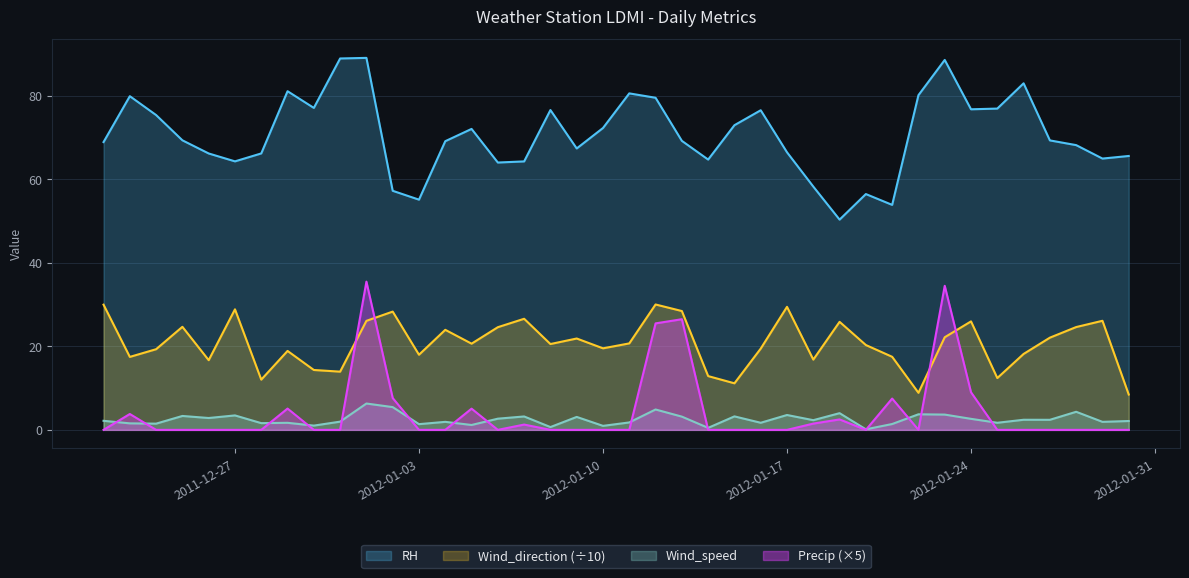

Which category has the lowest value across all series?

2011-12-22